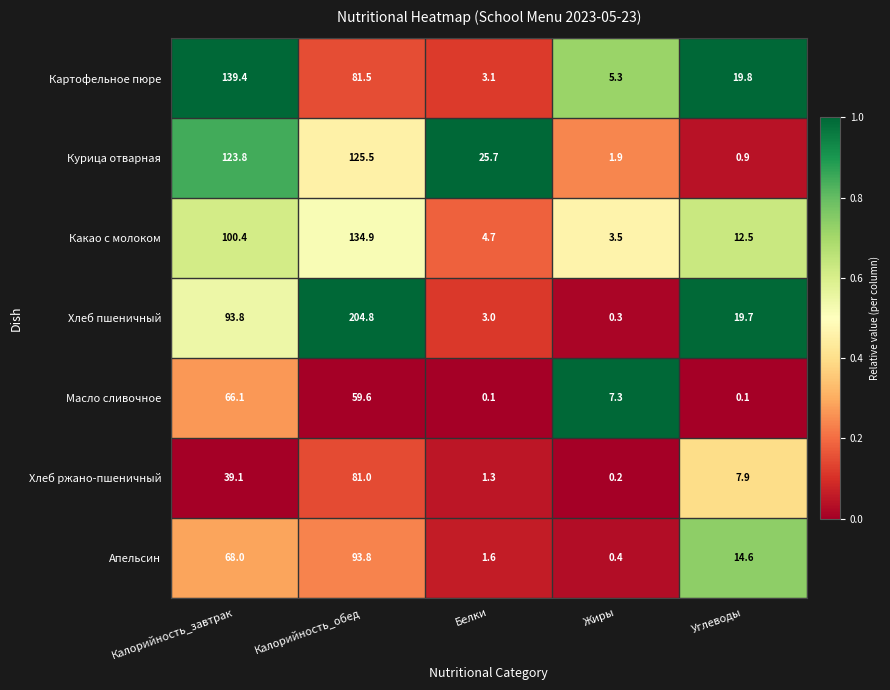

How many data points in Курица отварная are less than 25?

2